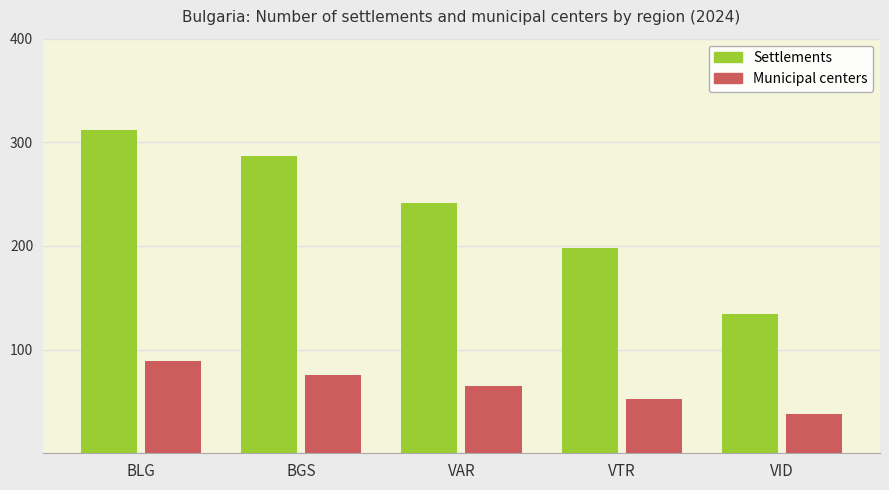

What is the spread (max minus min) of values at BGS?

211